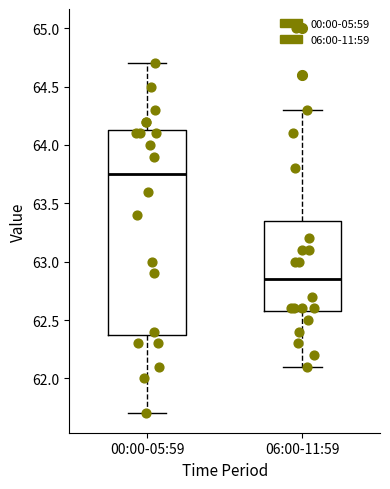

Which box has the highest median line?

00:00-05:59